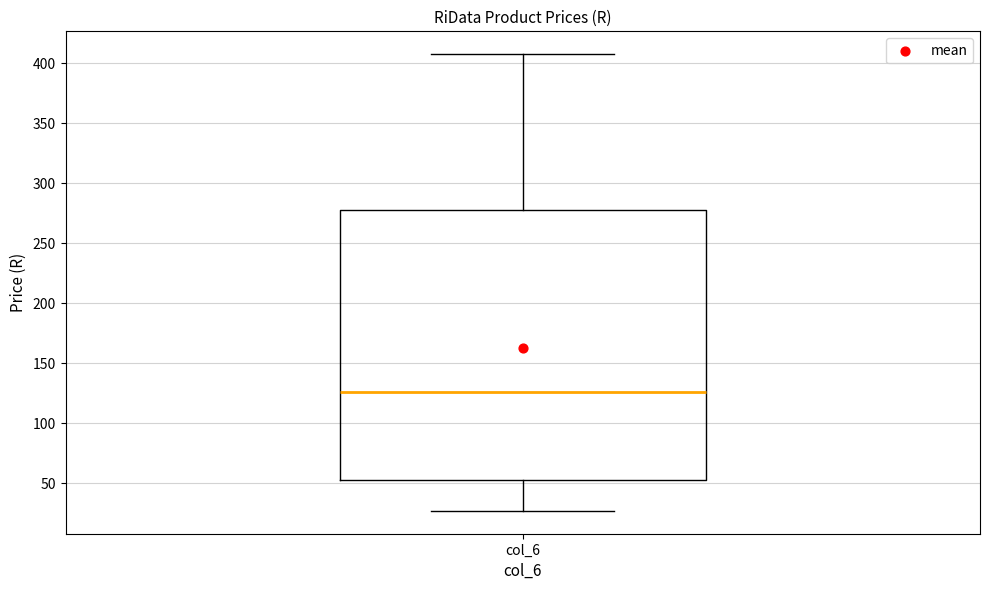

Transcribe this box plot: give where the median line is, the range the box spans, and where the two whiskers end, as read against the y-axis. The values are not printed on the chart, so give them approximately, as read against the axis.

median 125, box 50 to 280, whiskers 25 to 410